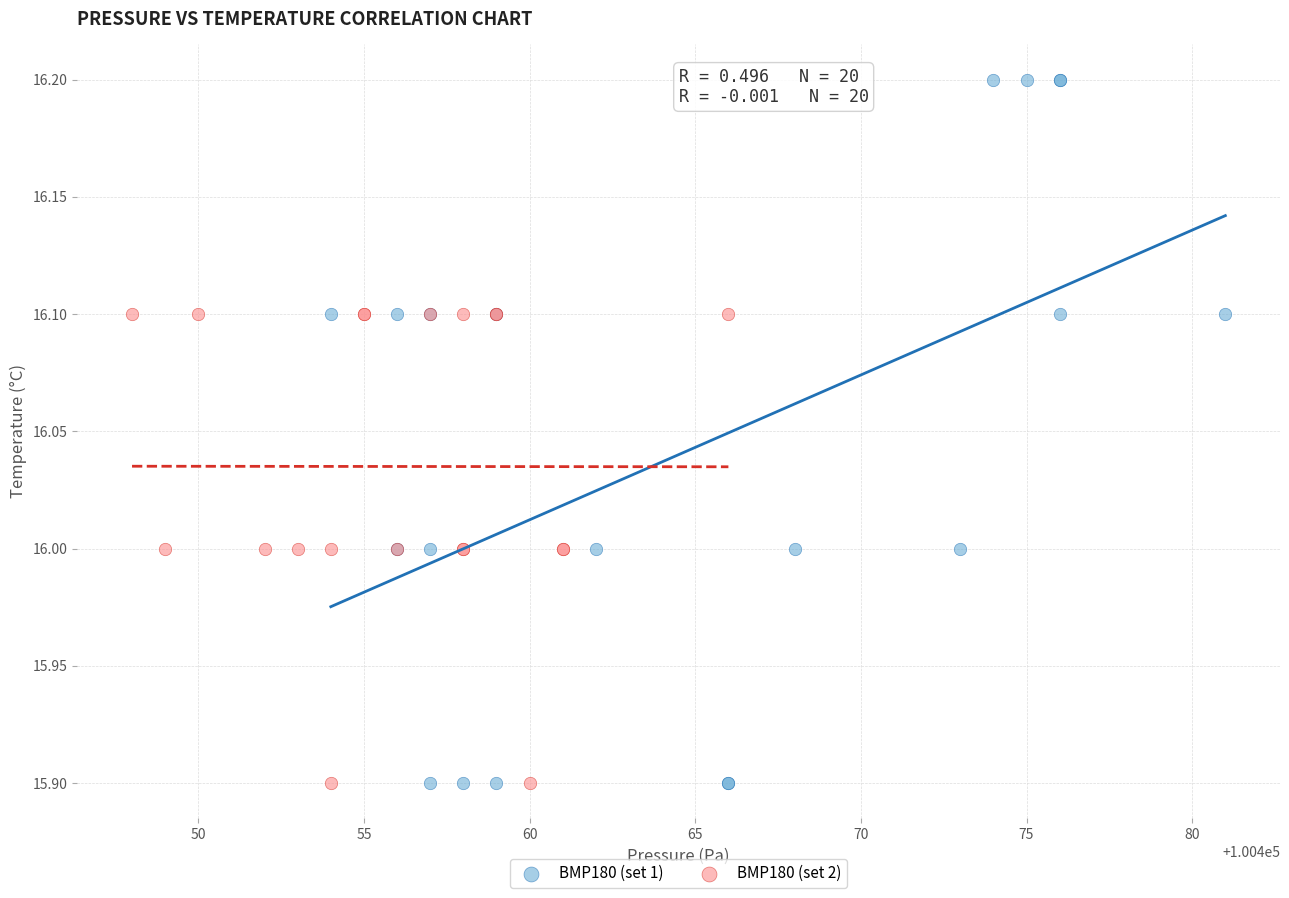

What are all the series names shown in the legend?

BMP180 (set 1), BMP180 (set 2)